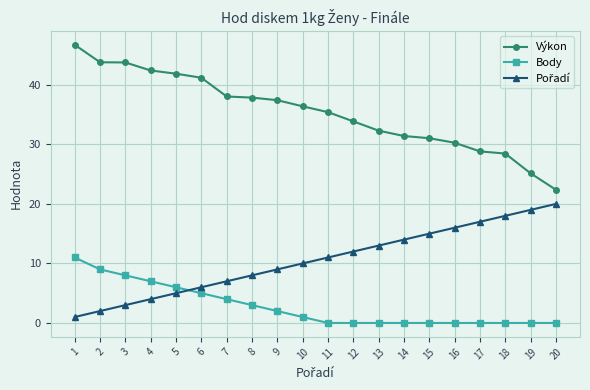

Which series changed the most between 5 and 8?

Výkon